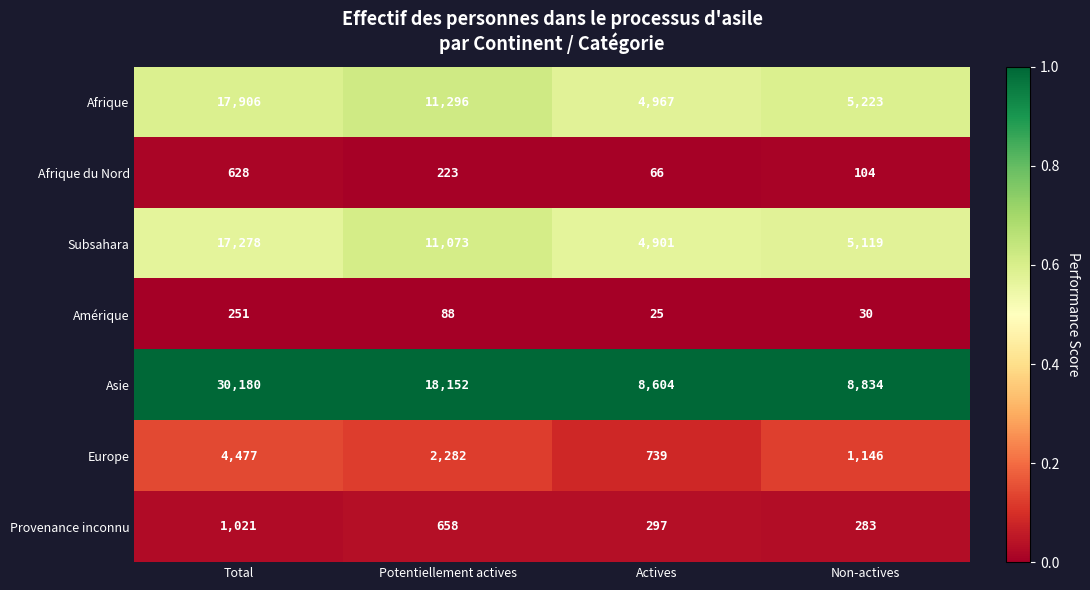

What is the difference between the second highest and minimum values in the Afrique du Nord series?

157